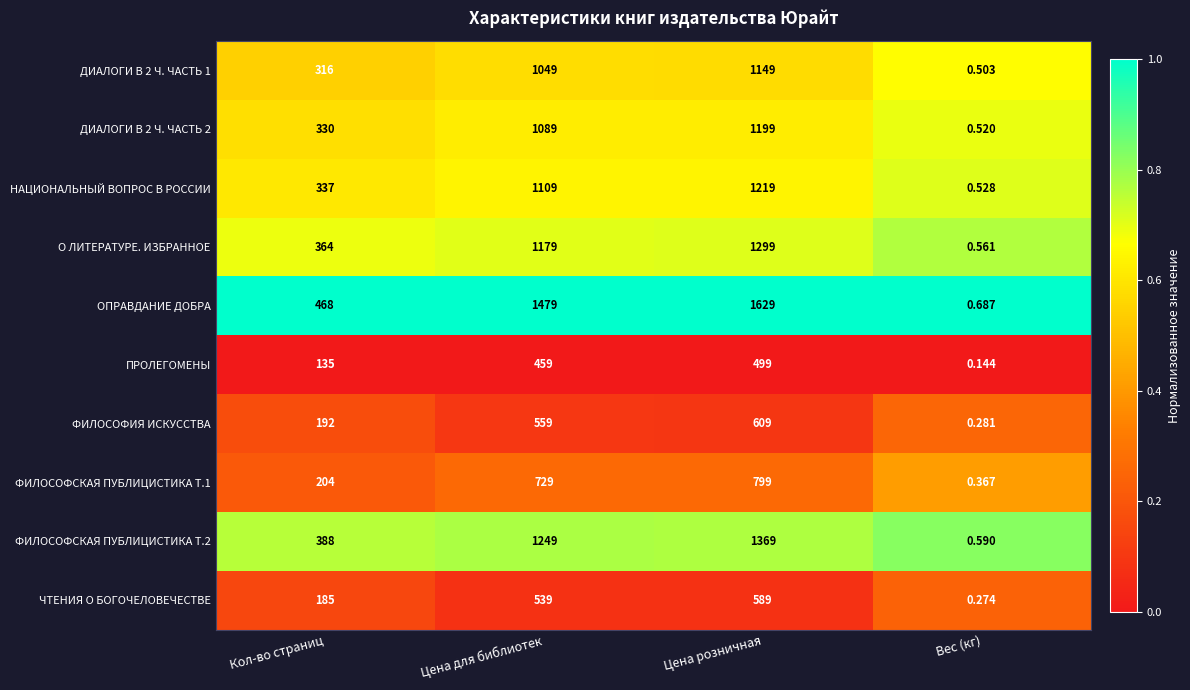

At which category does the chart reach its peak across all series?

Цена розничная